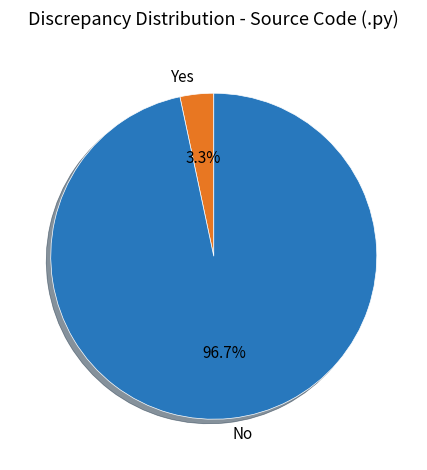

Is the sum of No and Yes greater than half?

Yes